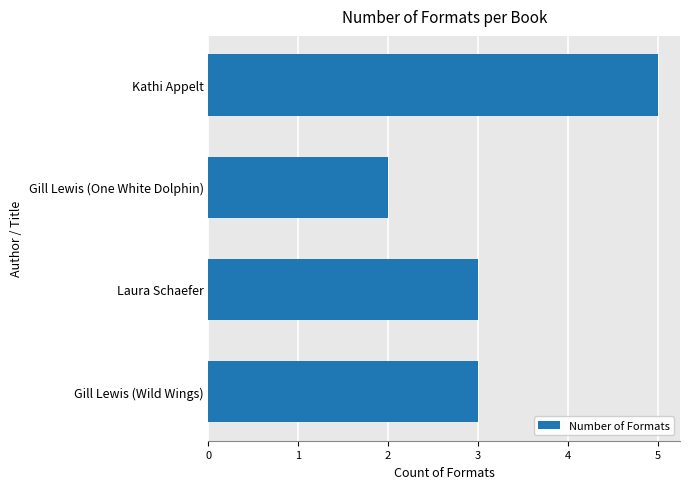

What is the average value?

3